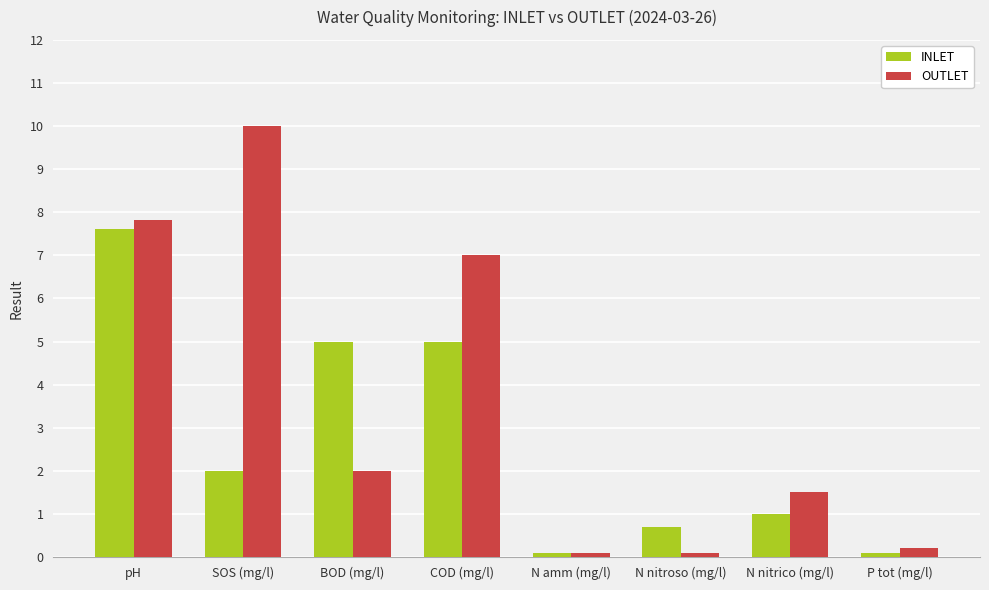

Reading left to right, list all the values displayed in this chart.

INLET: pH=7.6	SOS (mg/l)=2.0	BOD (mg/l)=5.0	COD (mg/l)=5.0	N amm (mg/l)=0.1	N nitroso (mg/l)=0.7	N nitrico (mg/l)=1.0	P tot (mg/l)=0.1
OUTLET: pH=7.8	SOS (mg/l)=10.0	BOD (mg/l)=2.0	COD (mg/l)=7.0	N amm (mg/l)=0.1	N nitroso (mg/l)=0.1	N nitrico (mg/l)=1.5	P tot (mg/l)=0.2